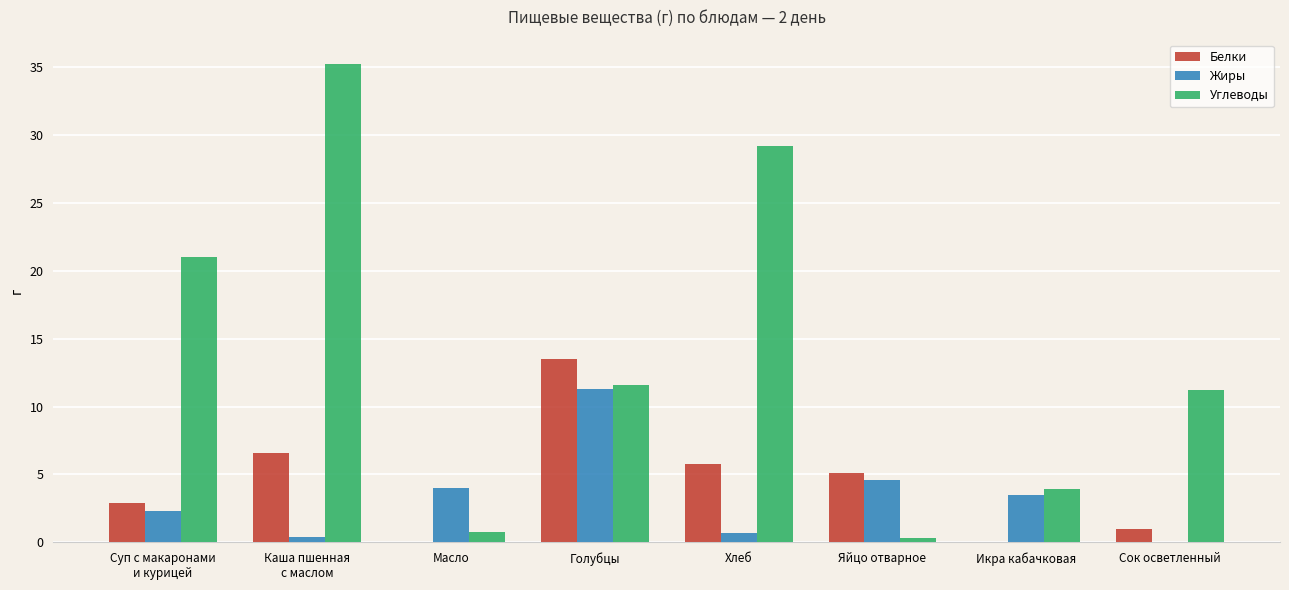

Count the number of categories in the chart.

8